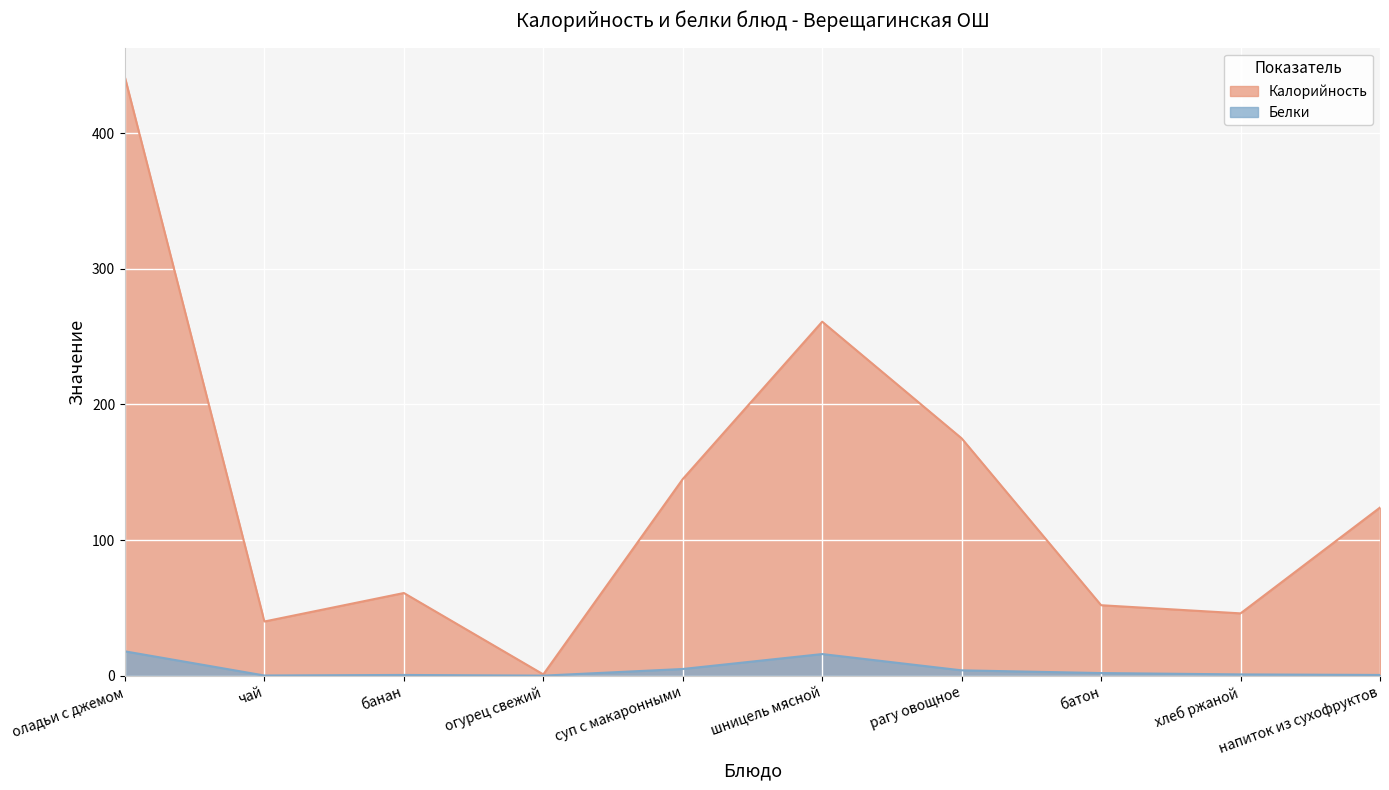

At which label does Белки first exceed 2?

оладьи с джемом